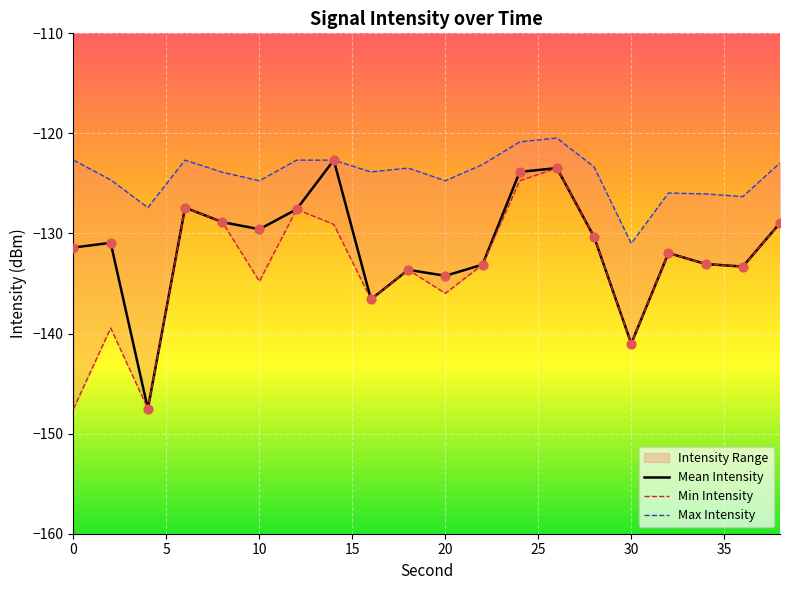

Which series reaches the maximum Y coordinate?

Max Intensity